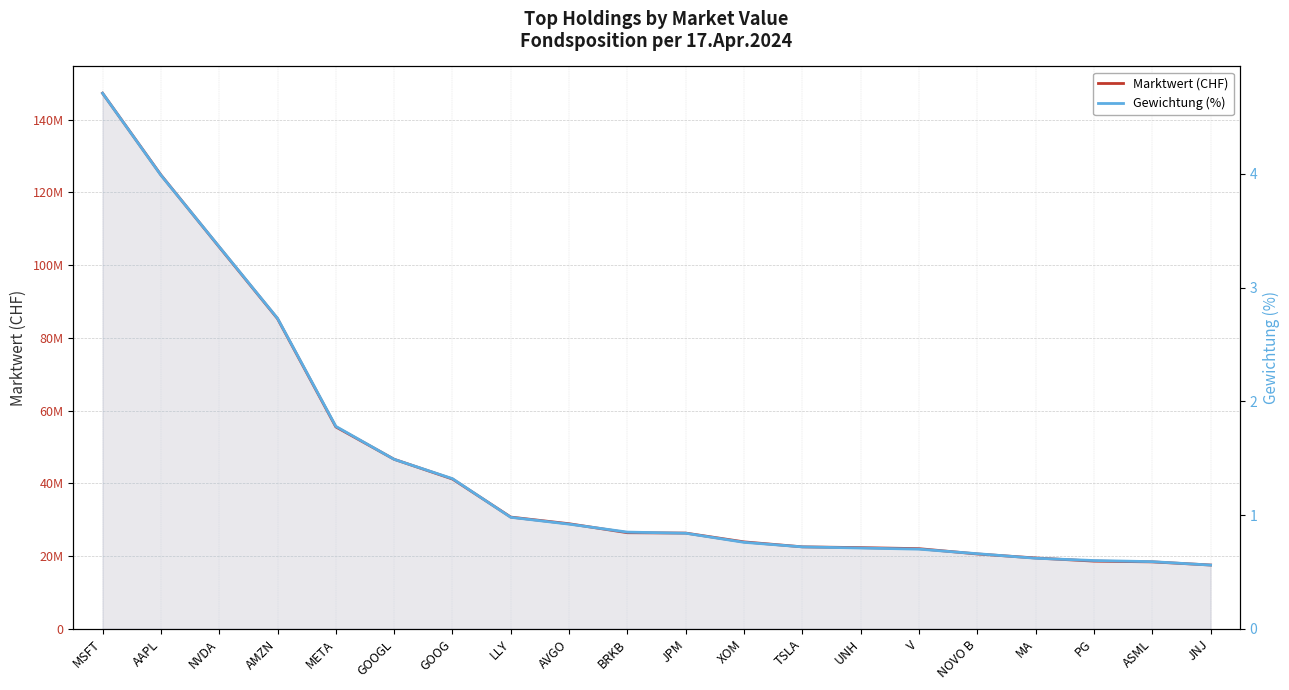

The value of Marktwert (CHF) at GOOG is 69740628.5. True or false?

False